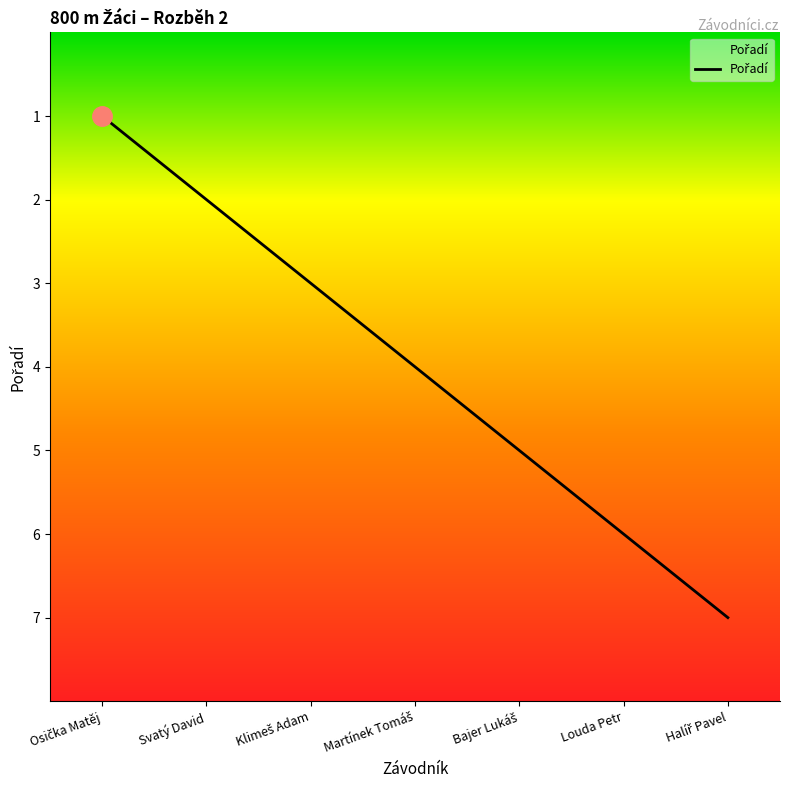

What is the sum of all values?

28